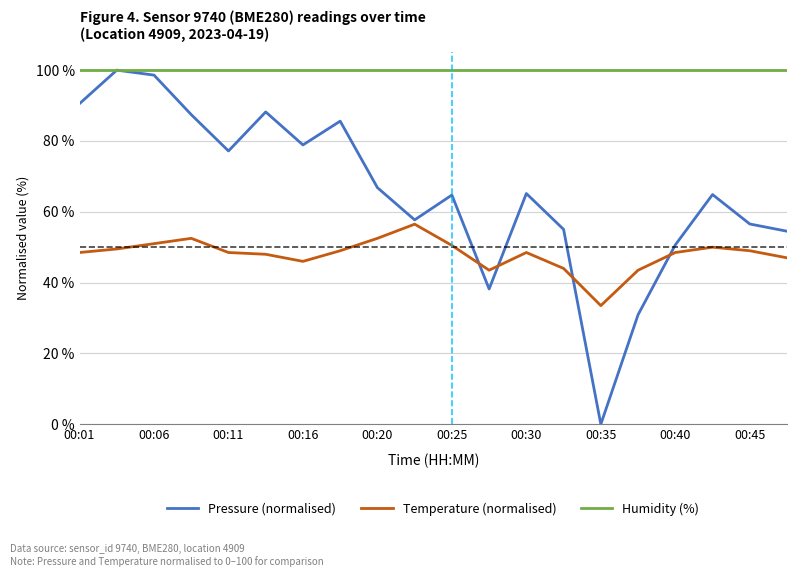

Rank the series by their average value, from lowest to highest.

Temperature (normalised), Pressure (normalised), Humidity (%)